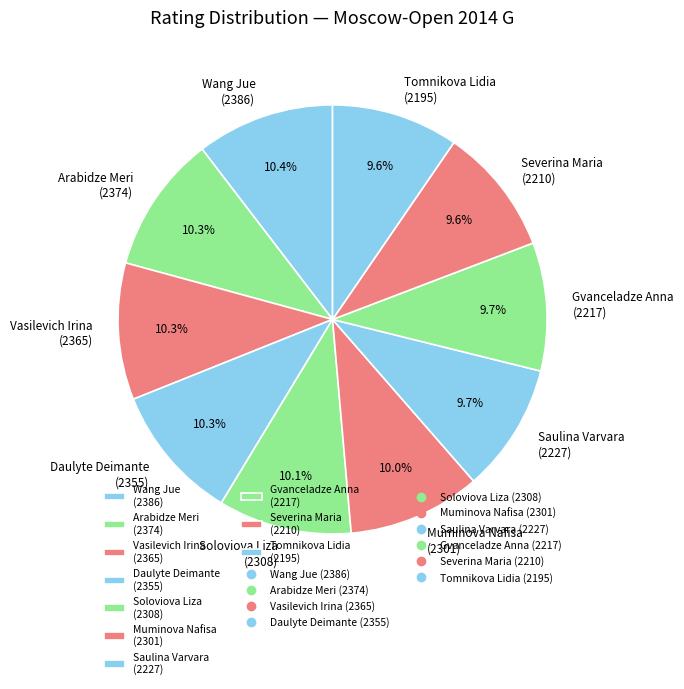

True or false: Muminova Nafisa accounts for 25% of the total.

False